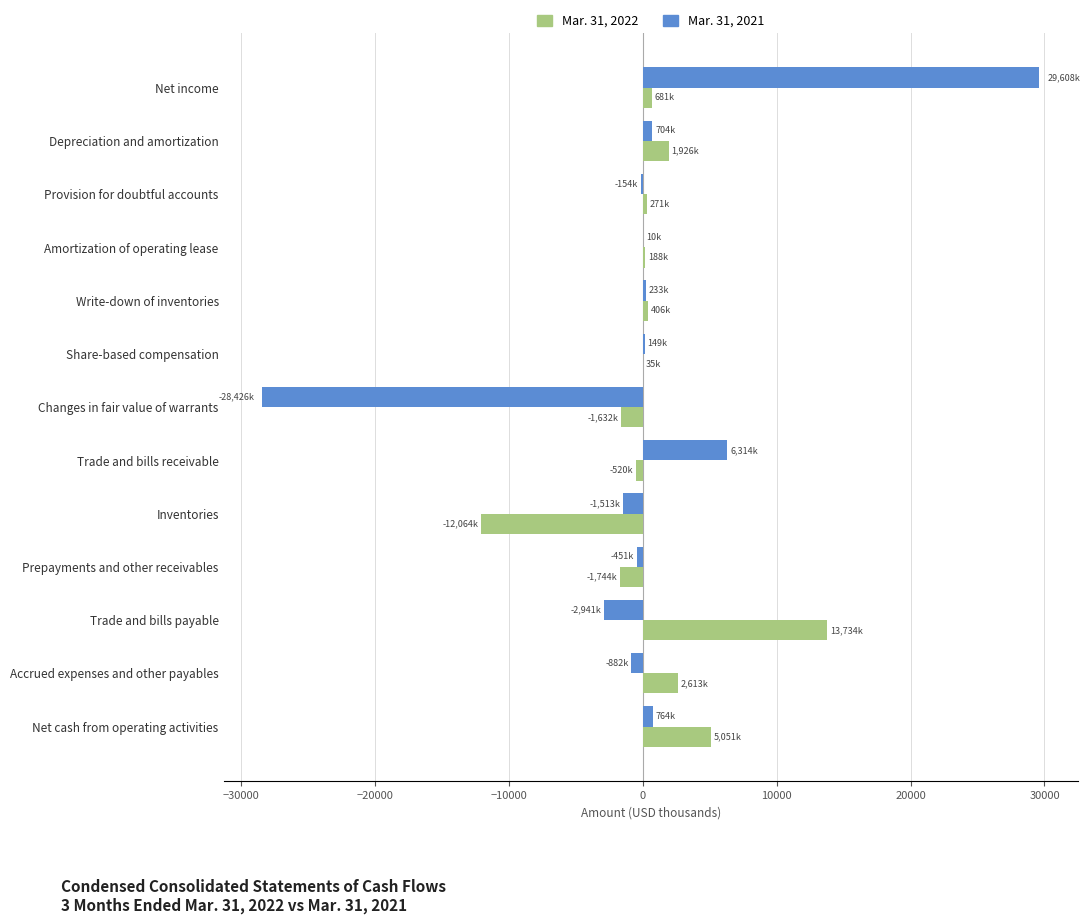

Which category has the highest value in the Mar. 31, 2022 series?

Trade and bills payable